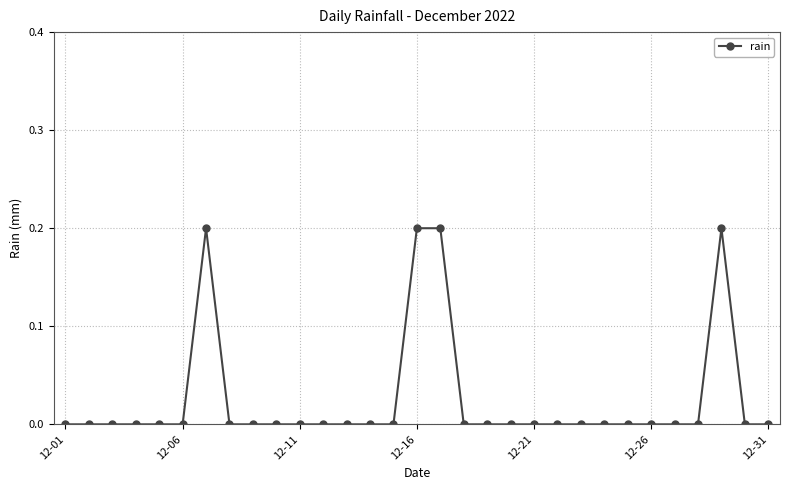

Does the chart have visible grid lines?

Yes